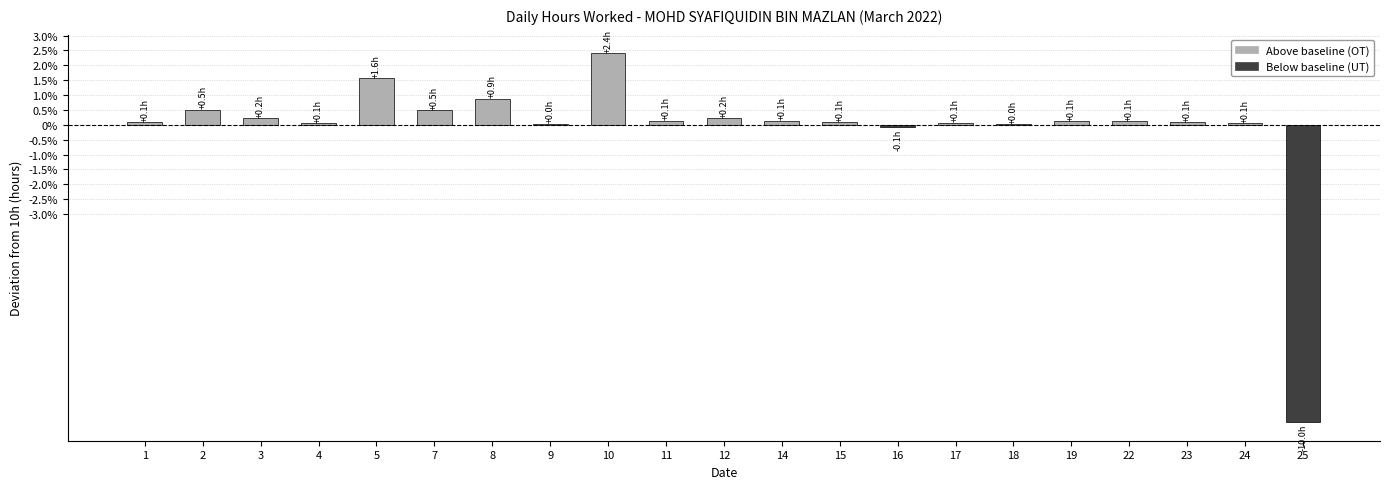

Is it true that the value at 7 is 0.5?

True